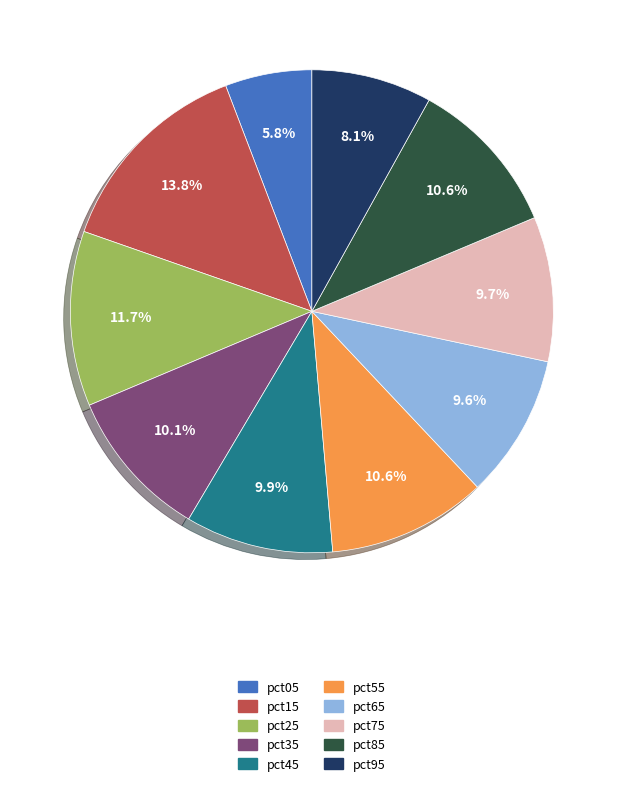

Combined, do pct35 and pct85 account for over 50%?

No